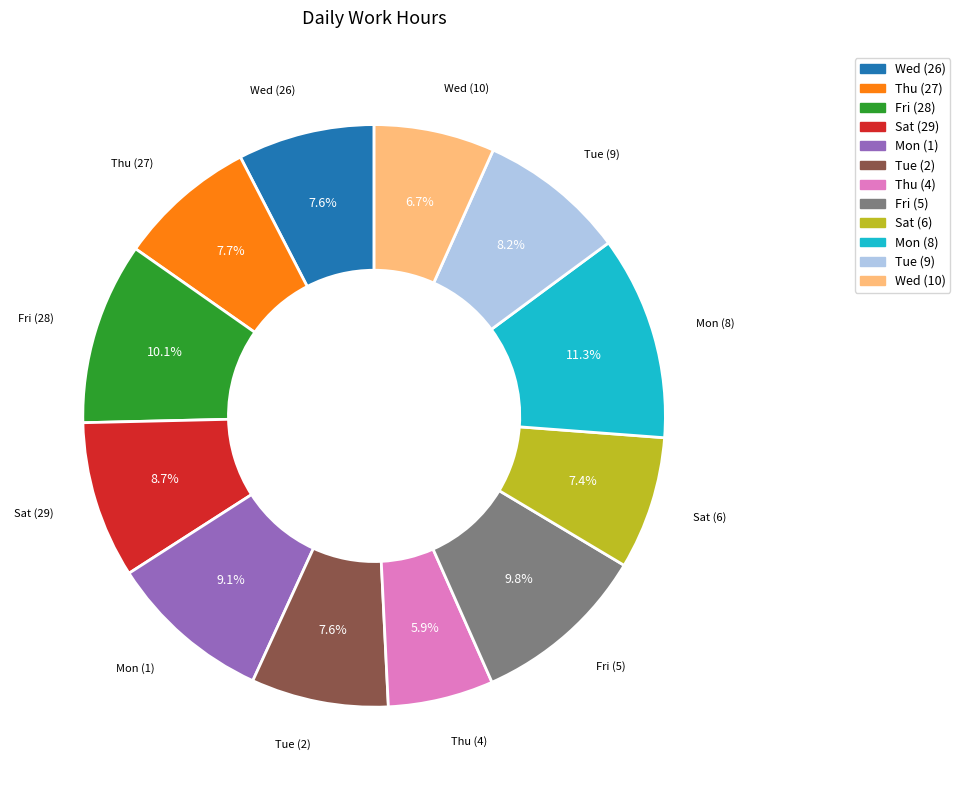

What percentage is NOT represented by Mon (8)?

88.7%